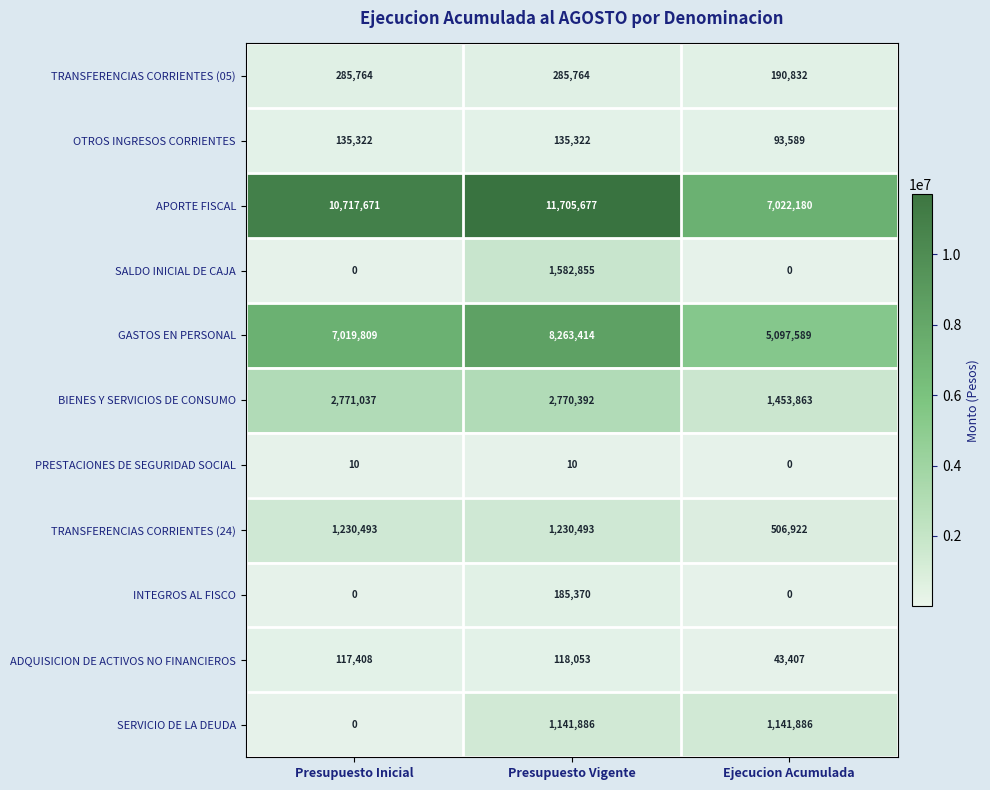

What is the maximum value for BIENES Y SERVICIOS DE CONSUMO?

2771037